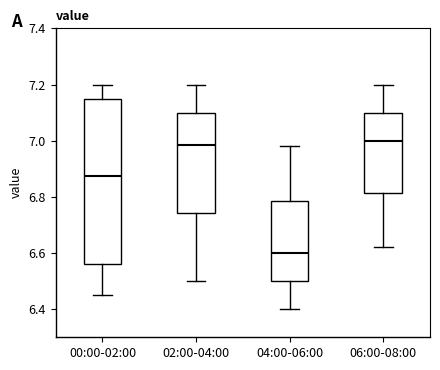

Where does the lower whisker of the box for 04:00-06:00 end on the y-axis? The values are not printed on the chart, so give them approximately, as read against the axis.

6.40